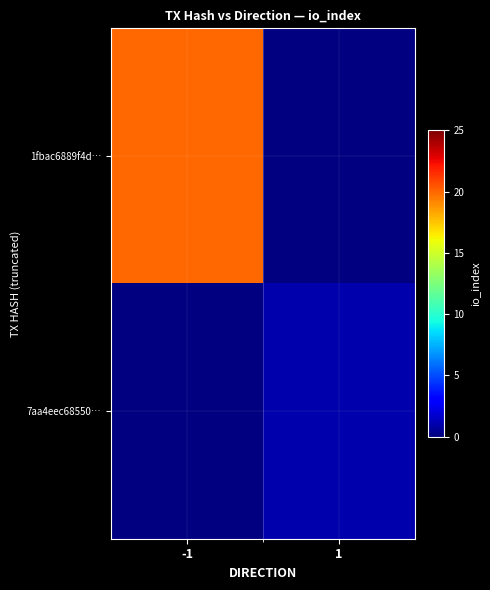

List the series in order of their overall mean, highest first.

1fbac6889f4d…, 7aa4eec68550…